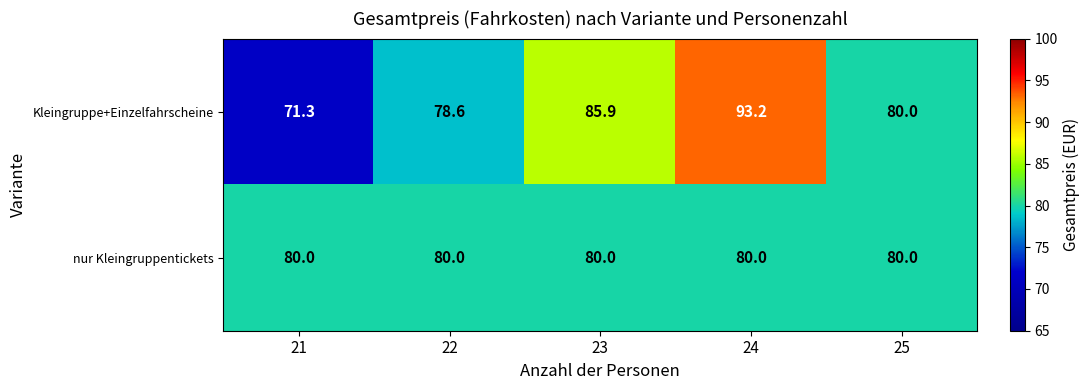

Where is Kleingruppe+Einzelfahrscheine nearest to the value 82?

25